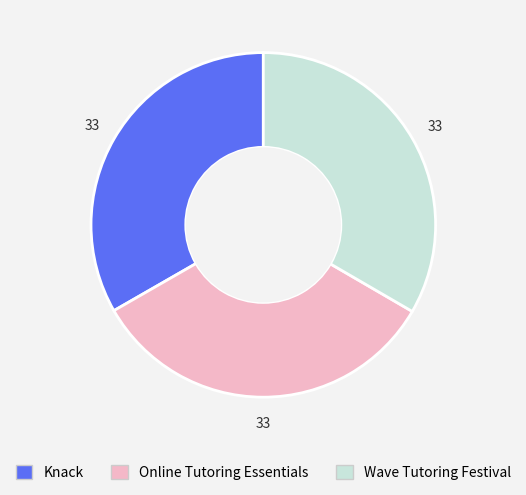

Count the number of slices in the pie.

3